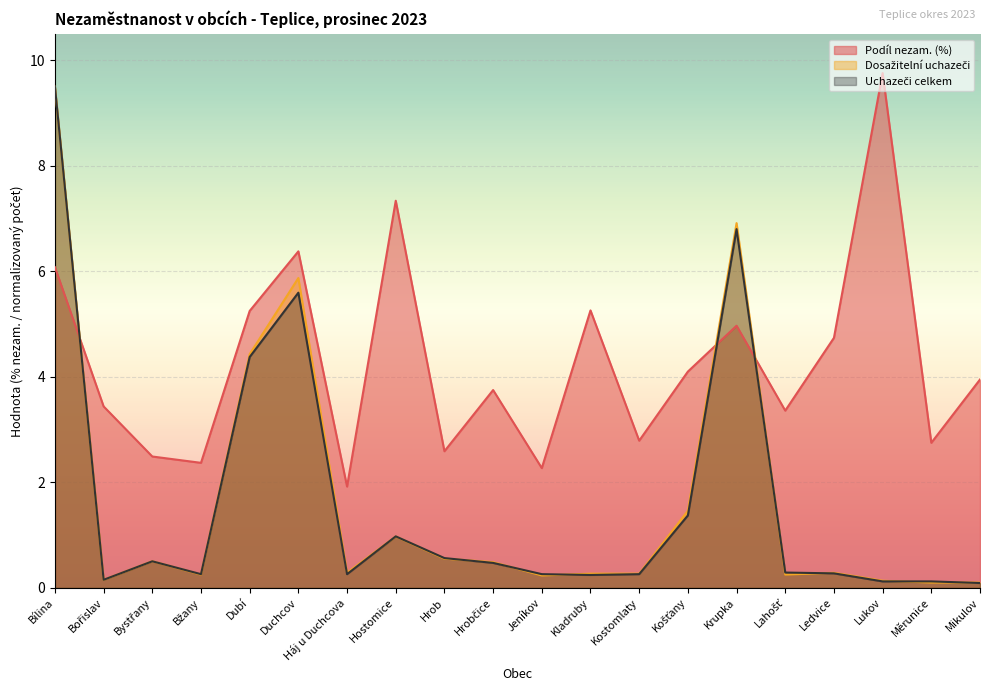

What is the total value across all series at Hrob?

3.7